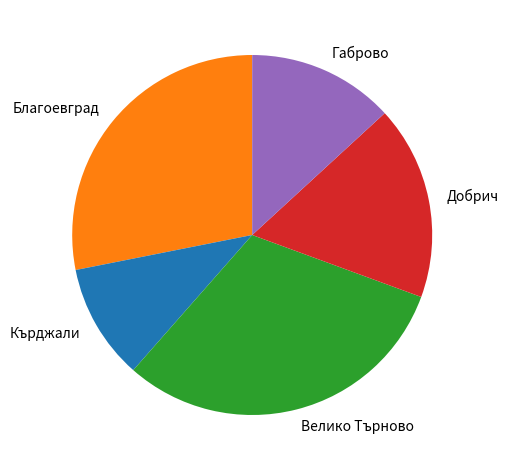

True or false: Добрич accounts for 17% of the total.

True